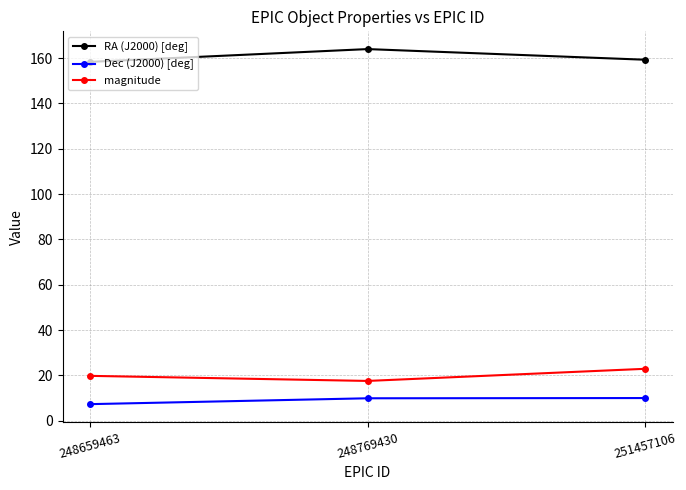

Does the chart have visible grid lines?

Yes